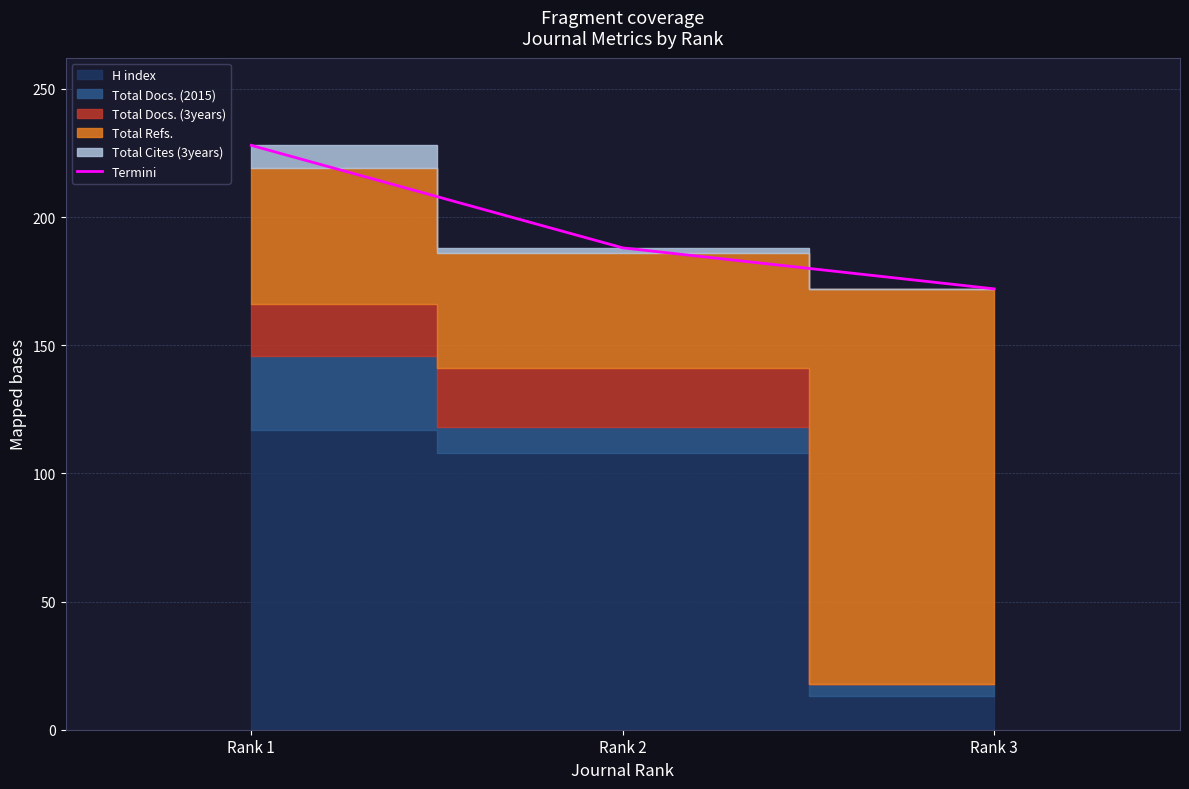

List the labels in order of value, largest first.

Rank 1, Rank 2, Rank 3